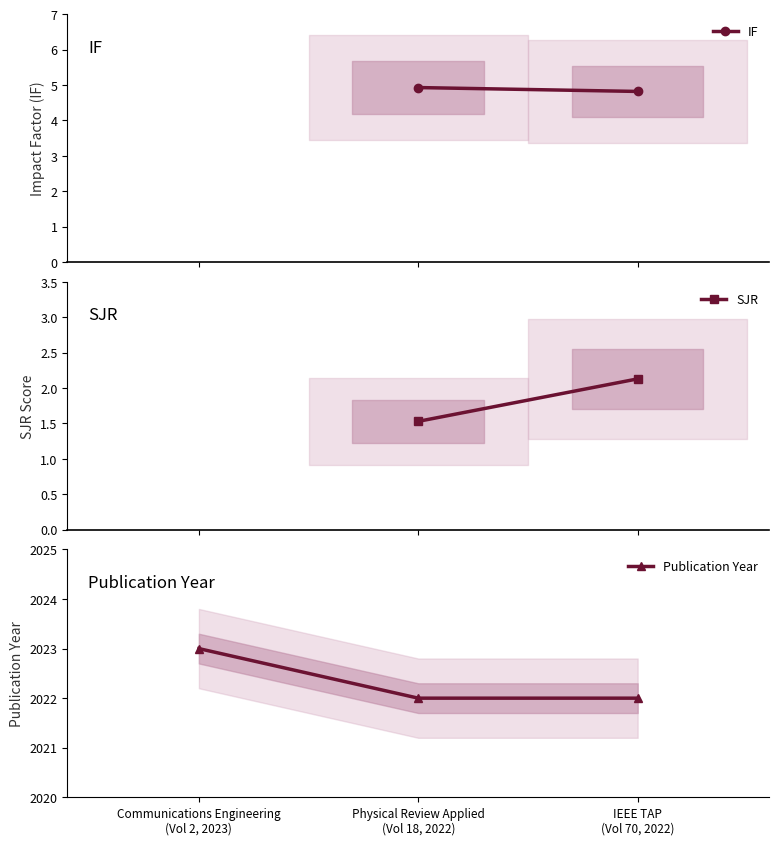

What is the average value?

2022